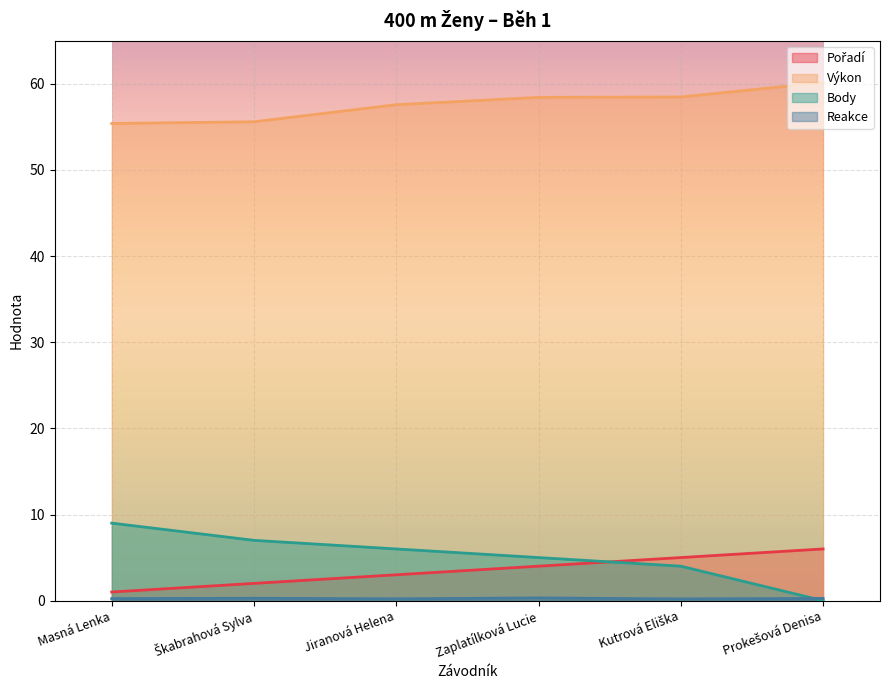

Reading left to right, extract all data points from this chart.

Pořadí: 1.0	2.0	3.0	4.0	5.0	6.0
Výkon: 55.4	55.6	57.6	58.4	58.5	60.1
Body: 9.0	7.0	6.0	5.0	4.0	0.0
Reakce: 0.2	0.3	0.2	0.3	0.2	0.3